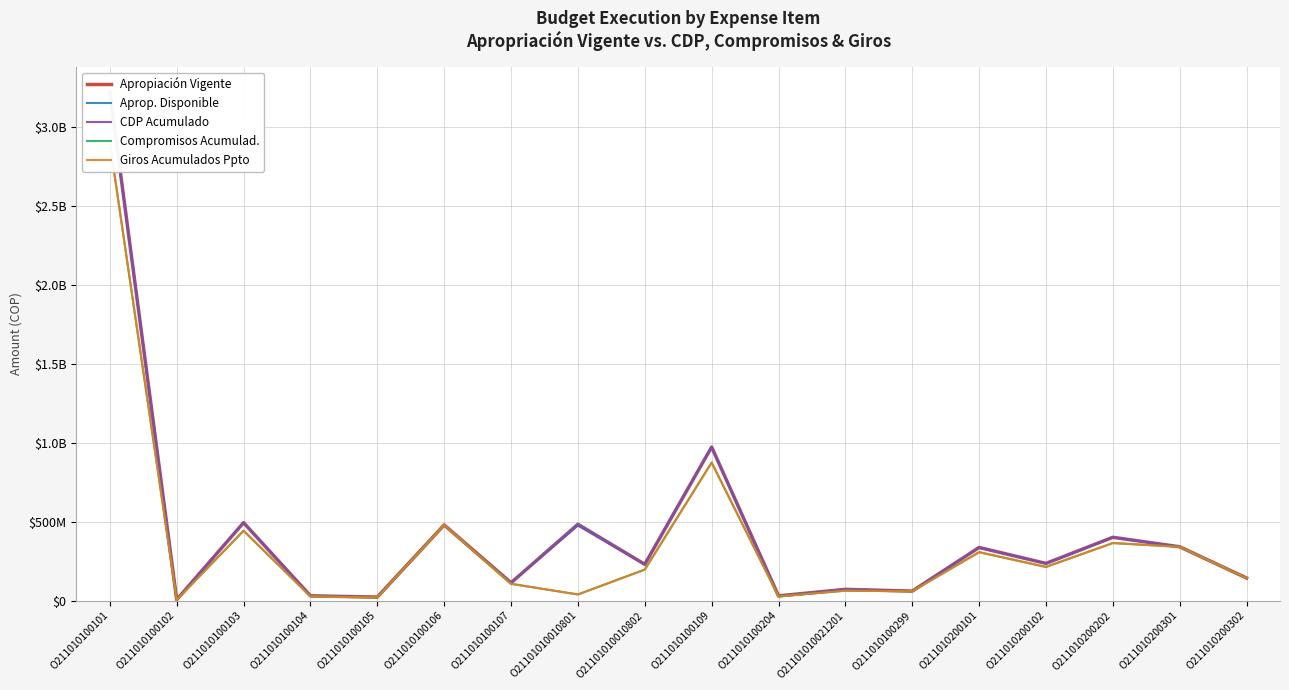

Does the chart have visible grid lines?

Yes